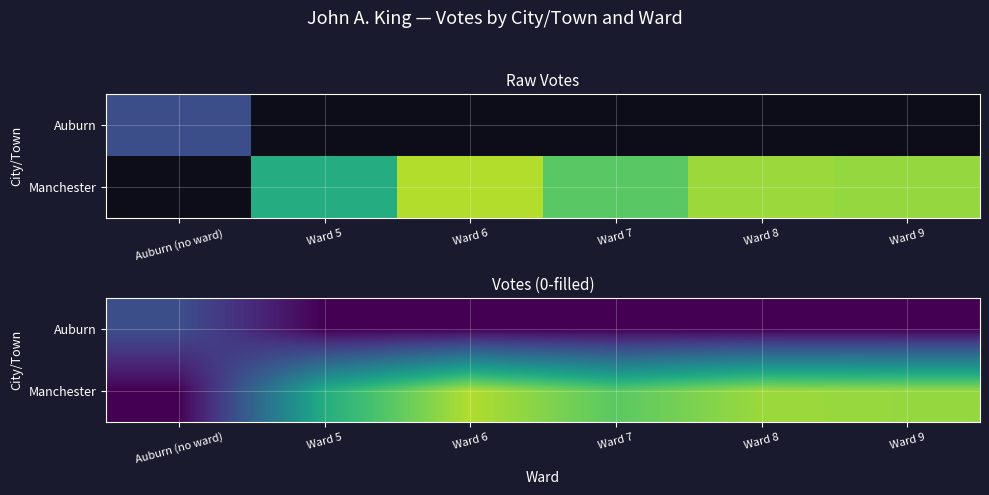

What is the total value across all series at Ward 7?

521